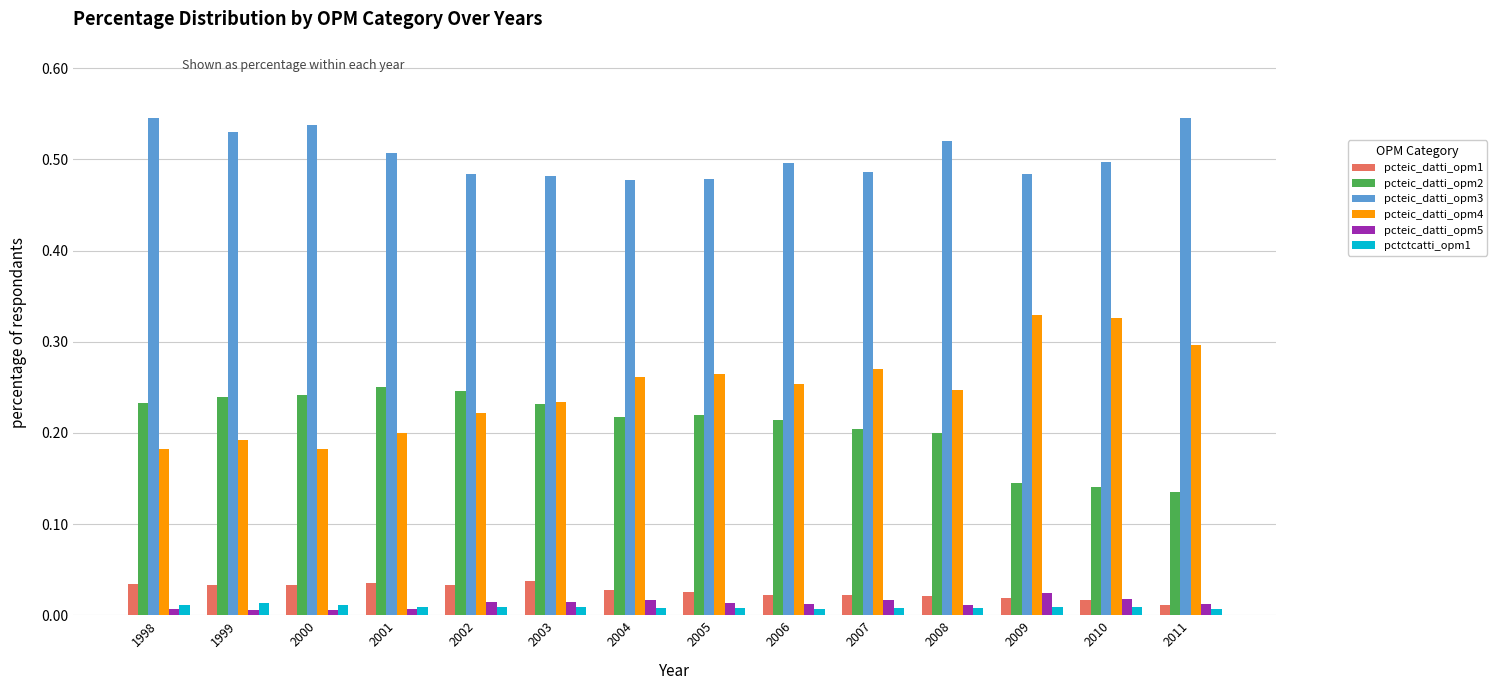

What are all the series names shown in the legend?

pcteic_datti_opm1, pcteic_datti_opm2, pcteic_datti_opm3, pcteic_datti_opm4, pcteic_datti_opm5, pctctcatti_opm1